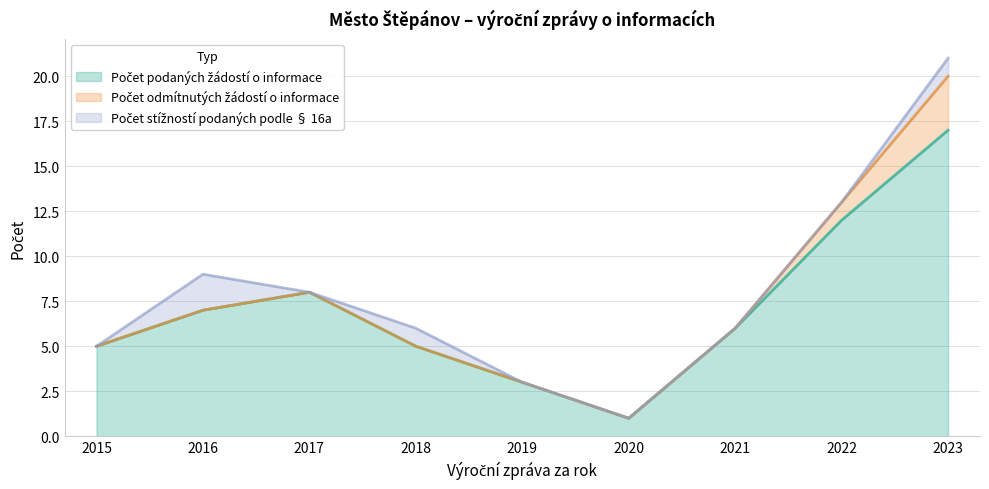

How many lines are shown in the chart?

3